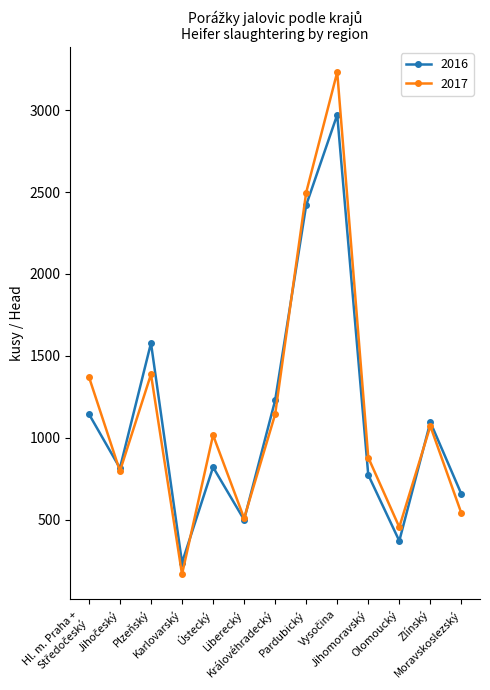

In 2017, how many points are lower than both neighbors (excluding endpoints)?

4